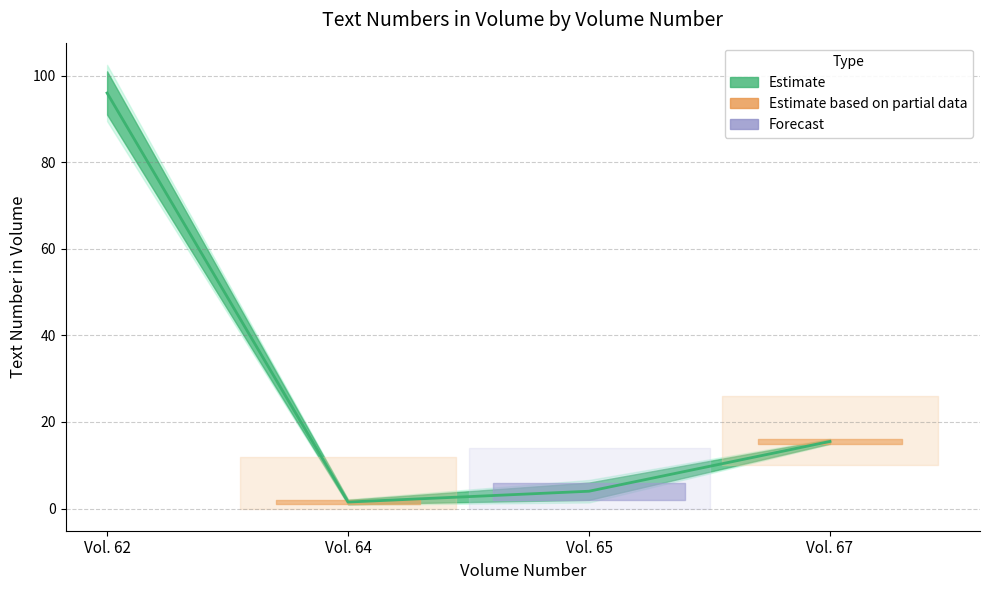

Where is the first local maximum?

62